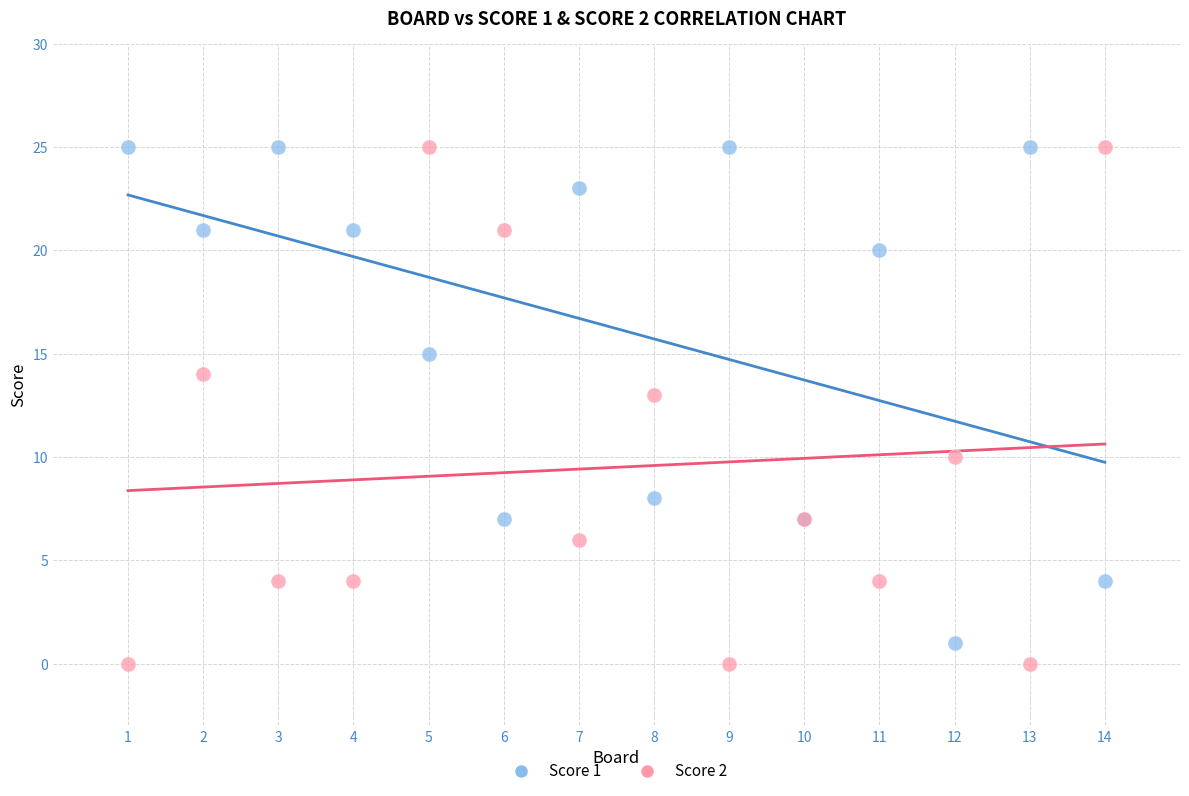

What is the X range (max minus min) for the scatter plot?

13